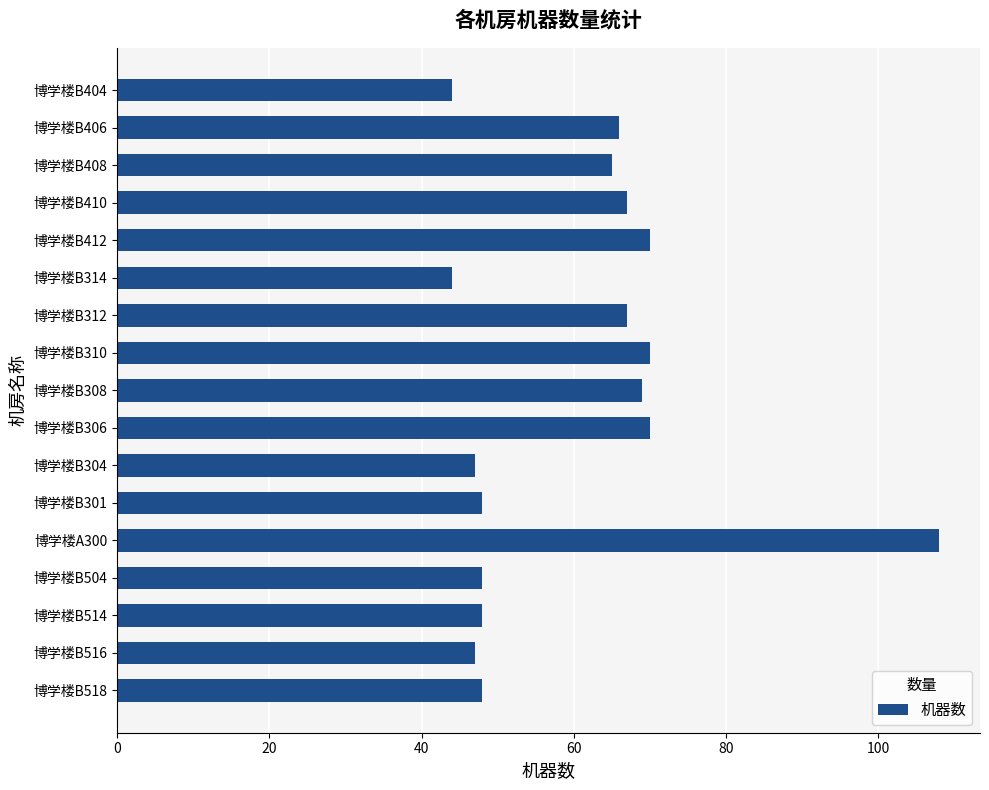

What is the maximum value shown in the chart?

108